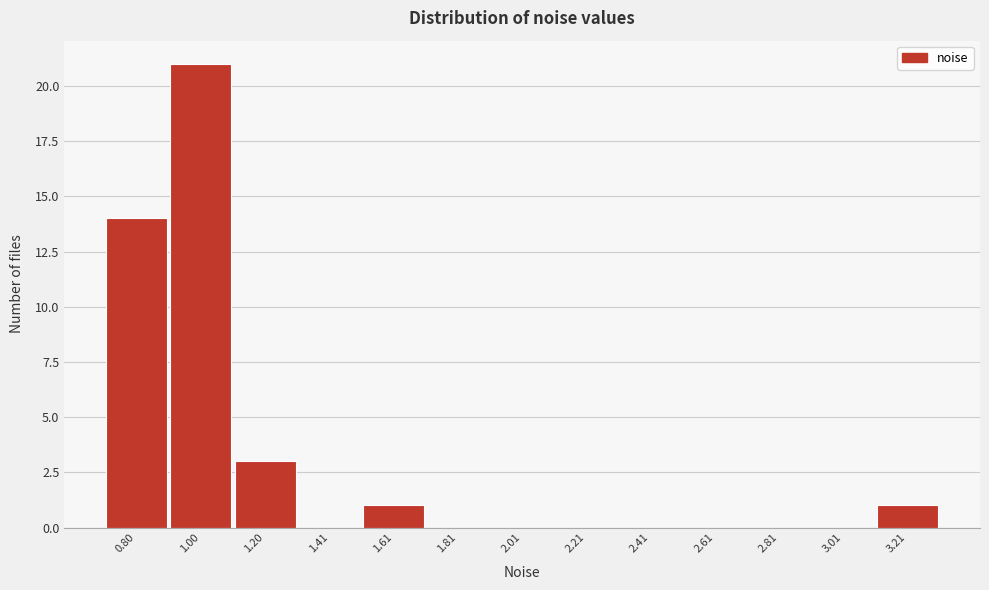

Reading left to right, what are all the values shown in this chart?

0.80=14	1.00=21	1.20=3	1.41=0	1.61=1	1.81=0	2.01=0	2.21=0	2.41=0	2.61=0	2.81=0	3.01=0	3.21=1